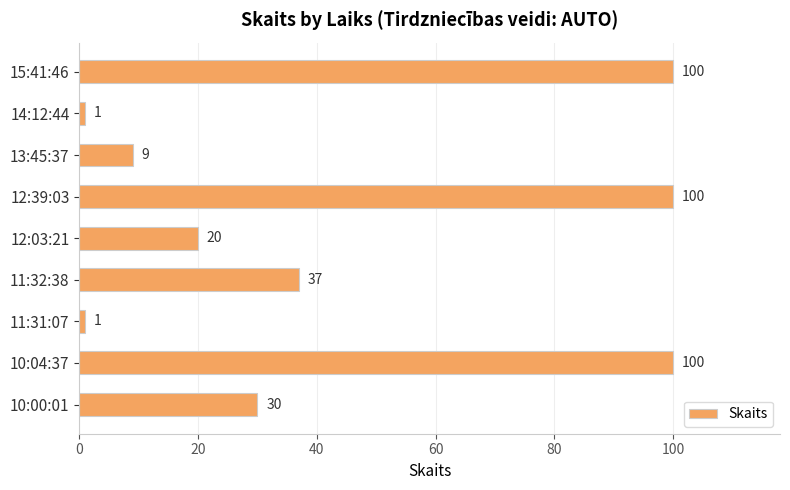

What is the difference between the maximum and second lowest values?

99